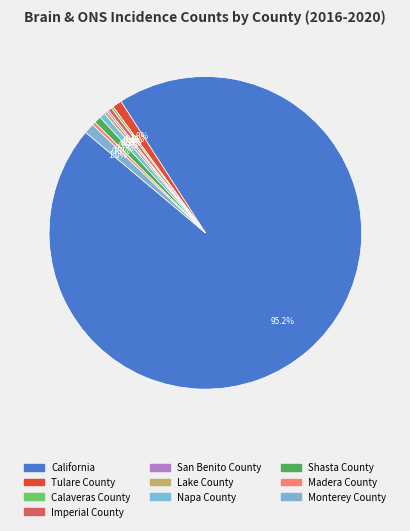

How many slices are in this pie chart?

10